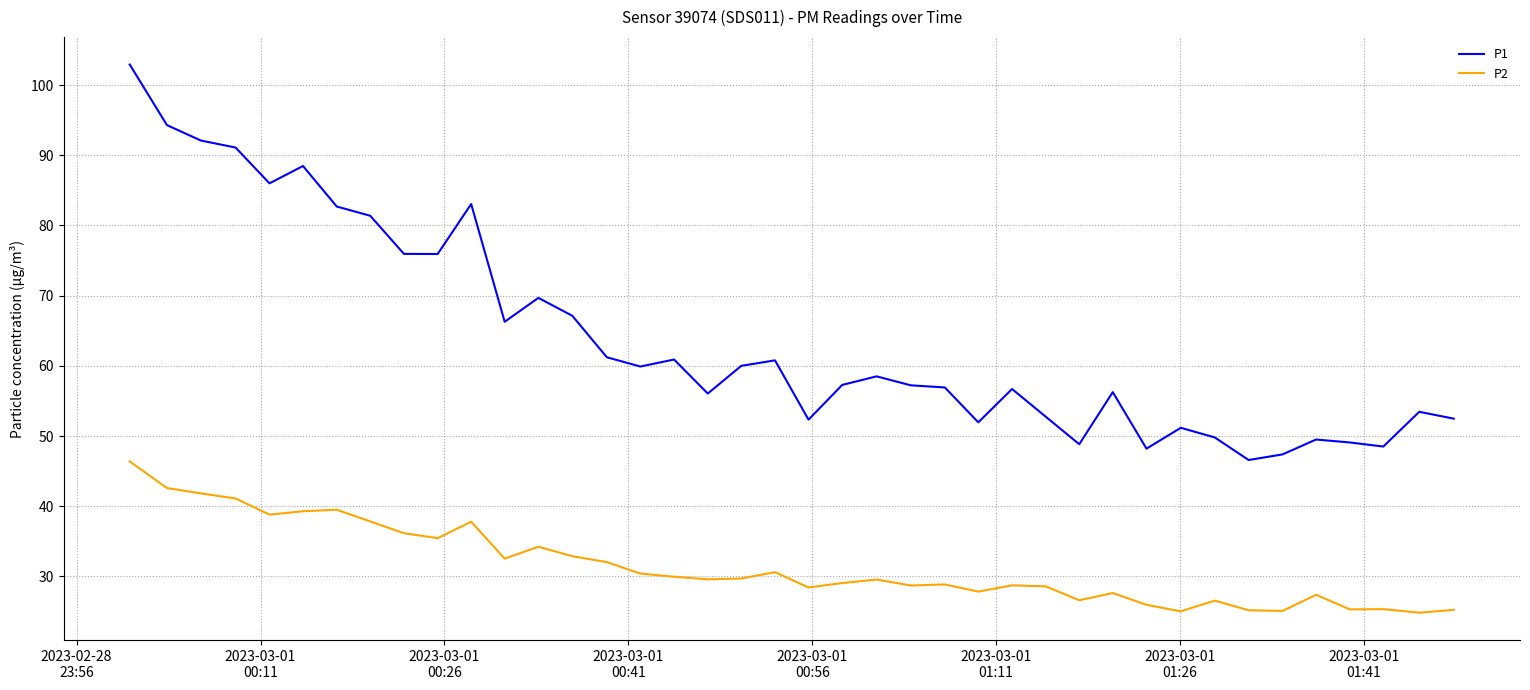

Which series has the largest range (max minus min)?

P1